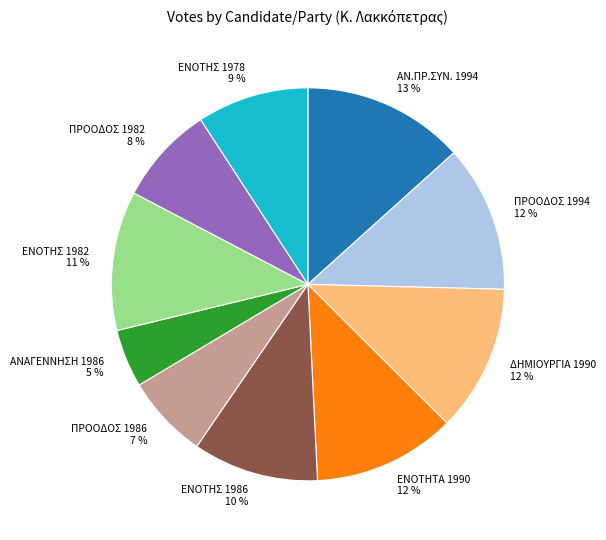

Do ΑΝ.ΠΡ.ΣΥΝ. 1994 and ΕΝΟΤΗΣ 1986 together represent more than half of the pie?

No